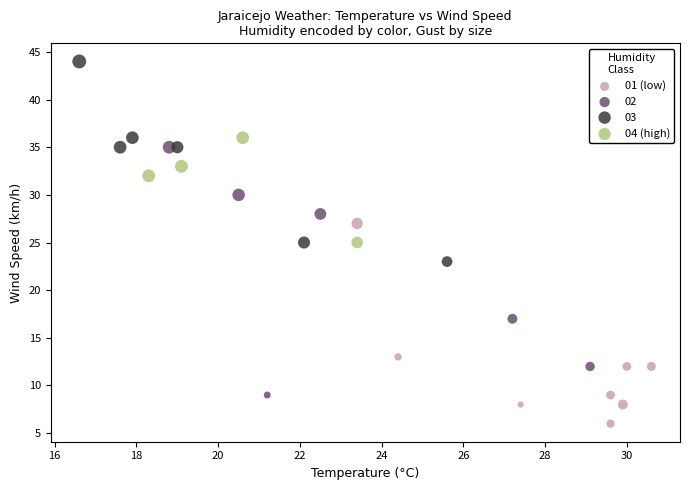

Which series contains the highest Y value?

03